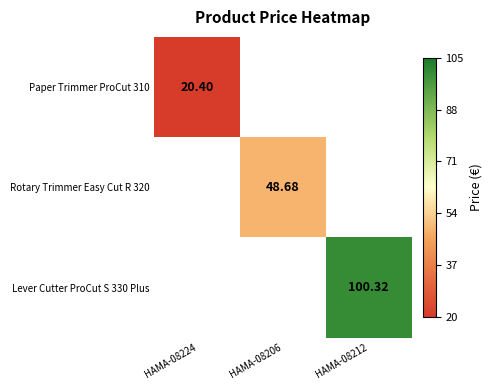

Is the value of Rotary Trimmer Easy Cut R 320 at HAMA-08206 greater than the value of Lever Cutter ProCut S 330 Plus at HAMA-08212?

No